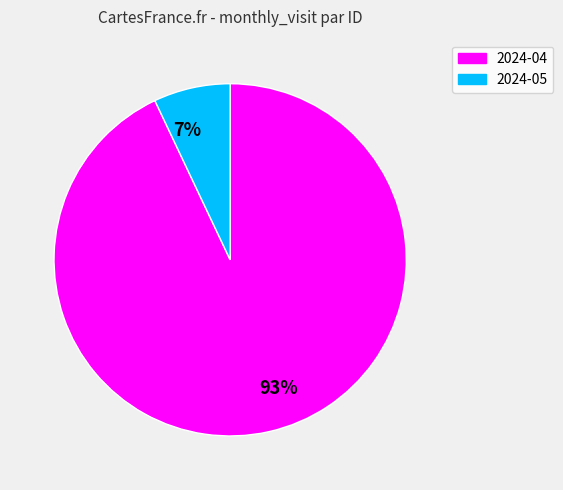

What percentage is the 2024-04 slice, to the nearest percent?

93%